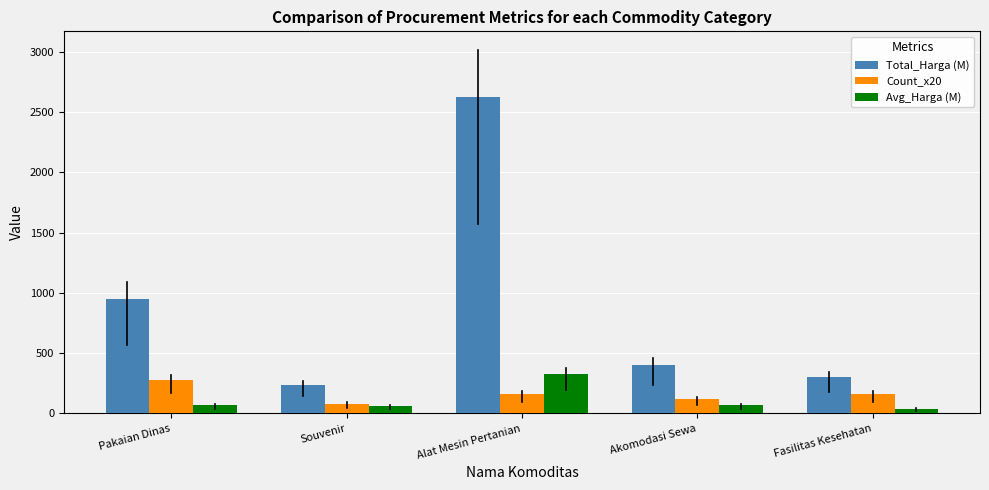

What is the average value of the Total_Harga (M) series?

902.5